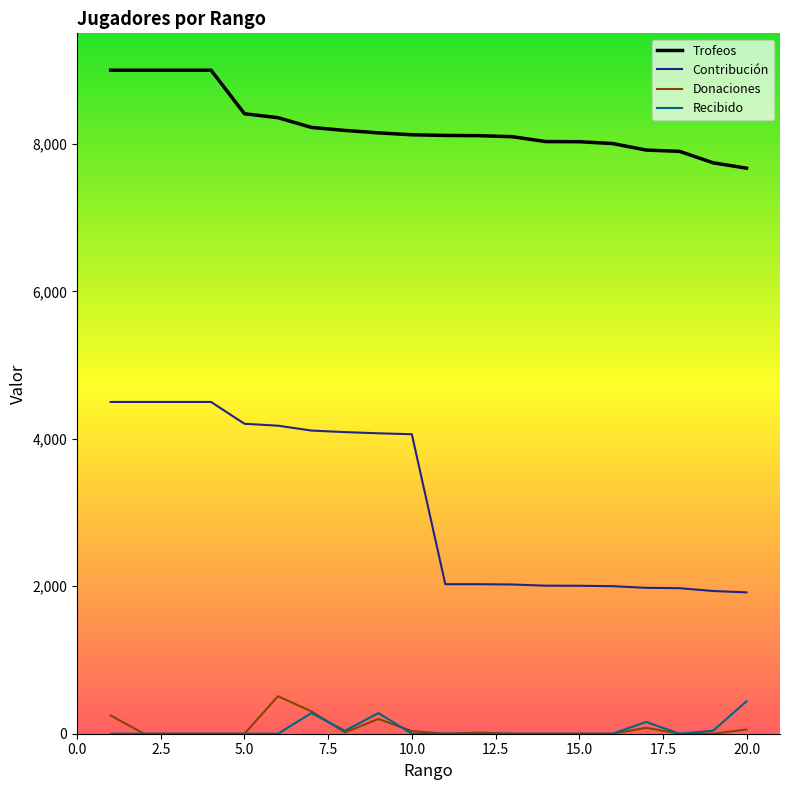

What is the minimum value for Contribución?

1917